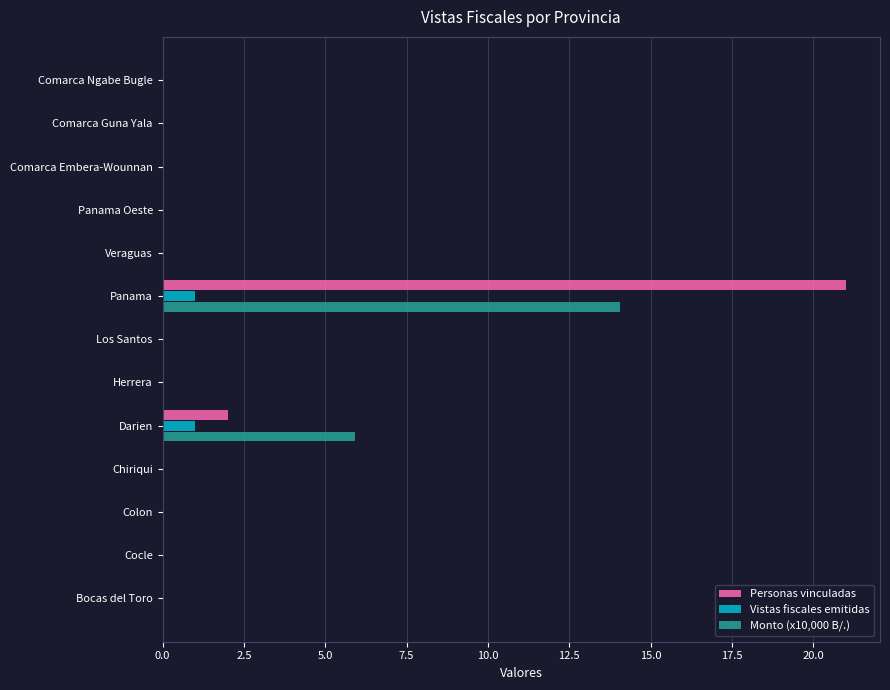

At which category is the sum across all series the highest?

Panama